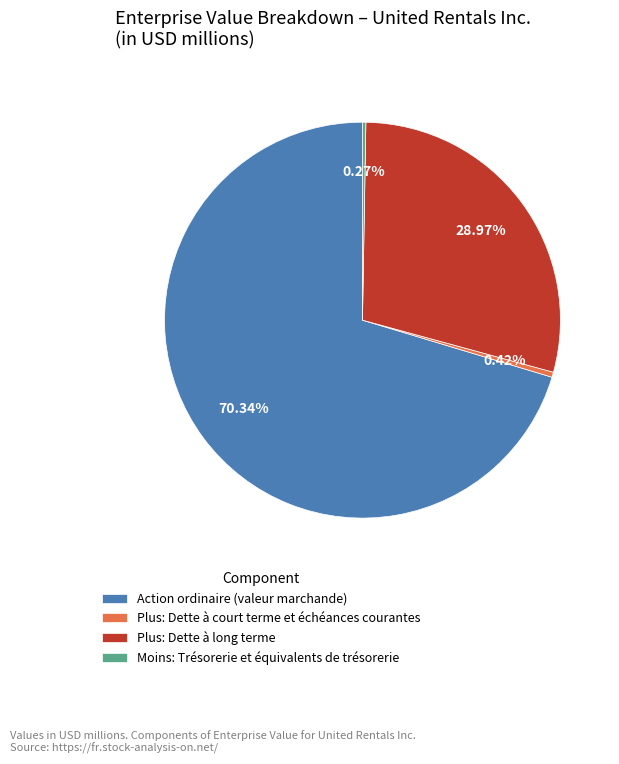

Do Action ordinaire (valeur marchande) and Plus: Dette à court terme et échéances courantes together represent more than half of the pie?

Yes